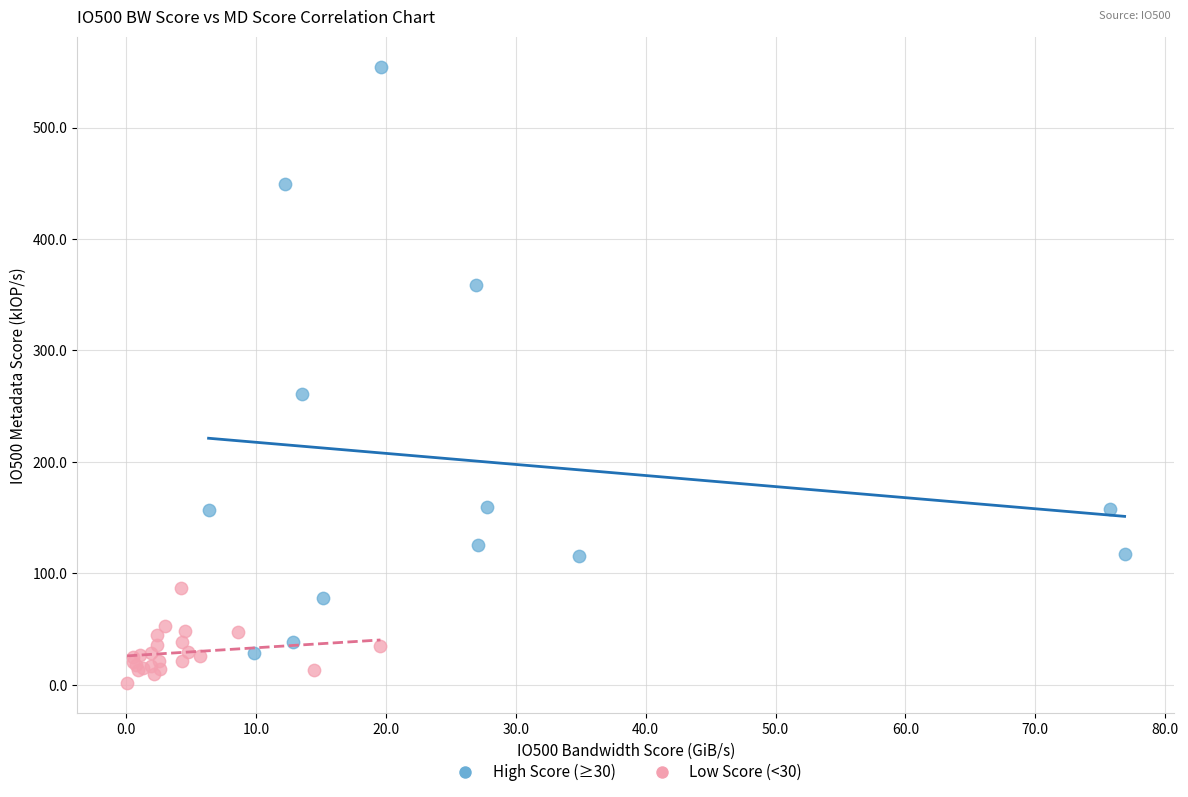

Which series has the largest Y range (max minus min)?

High Score (≥30)